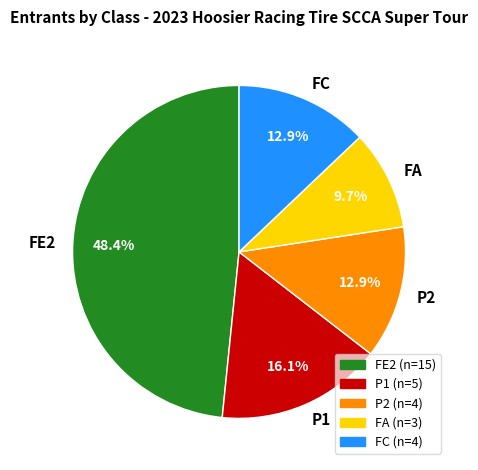

How many segments does this pie chart have?

5